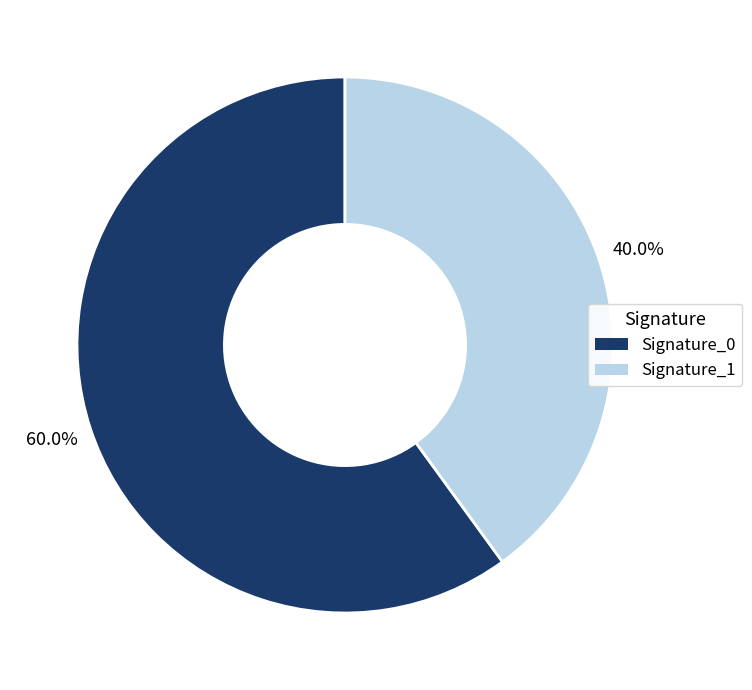

Rank the categories by value from lowest to highest.

Signature_1, Signature_0